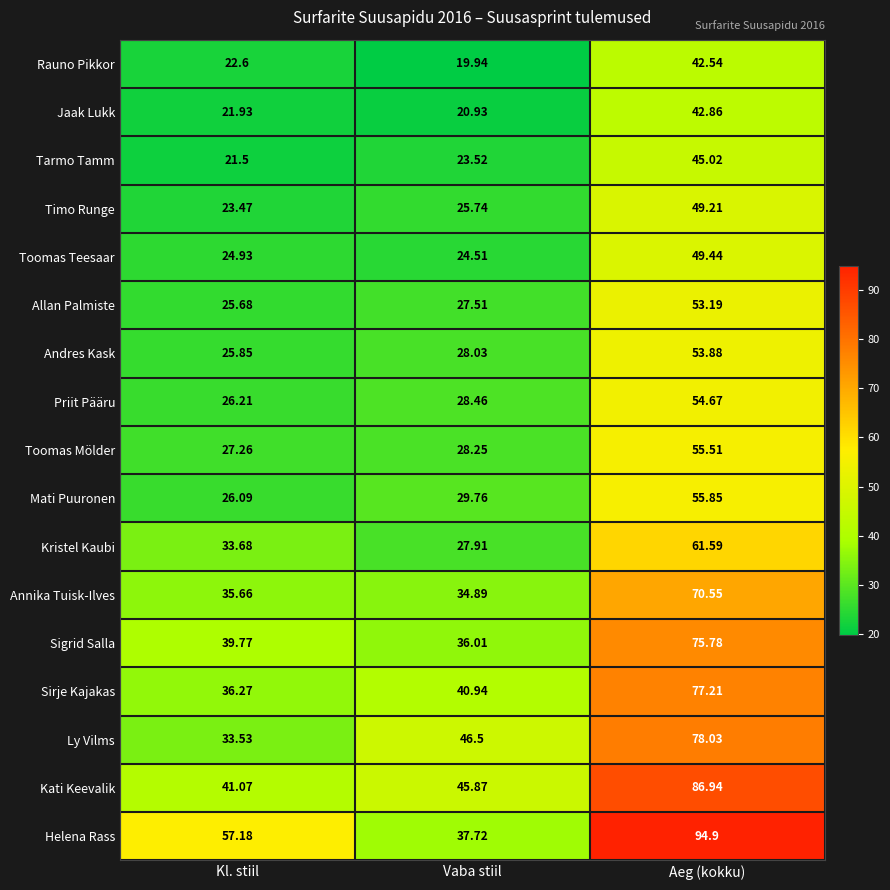

At Vaba stiil, list the series in order from largest to smallest.

Ly Vilms, Kati Keevalik, Sirje Kajakas, Helena Rass, Sigrid Salla, Annika Tuisk-Ilves, Mati Puuronen, Priit Pääru, Toomas Mölder, Andres Kask, Kristel Kaubi, Allan Palmiste, Timo Runge, Toomas Teesaar, Tarmo Tamm, Jaak Lukk, Rauno Pikkor